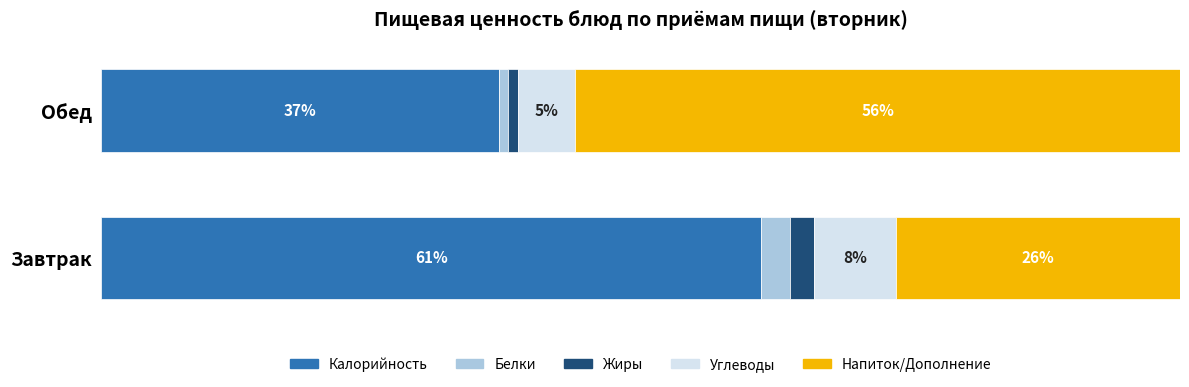

Which category has the highest value in the Калорийность series?

Завтрак